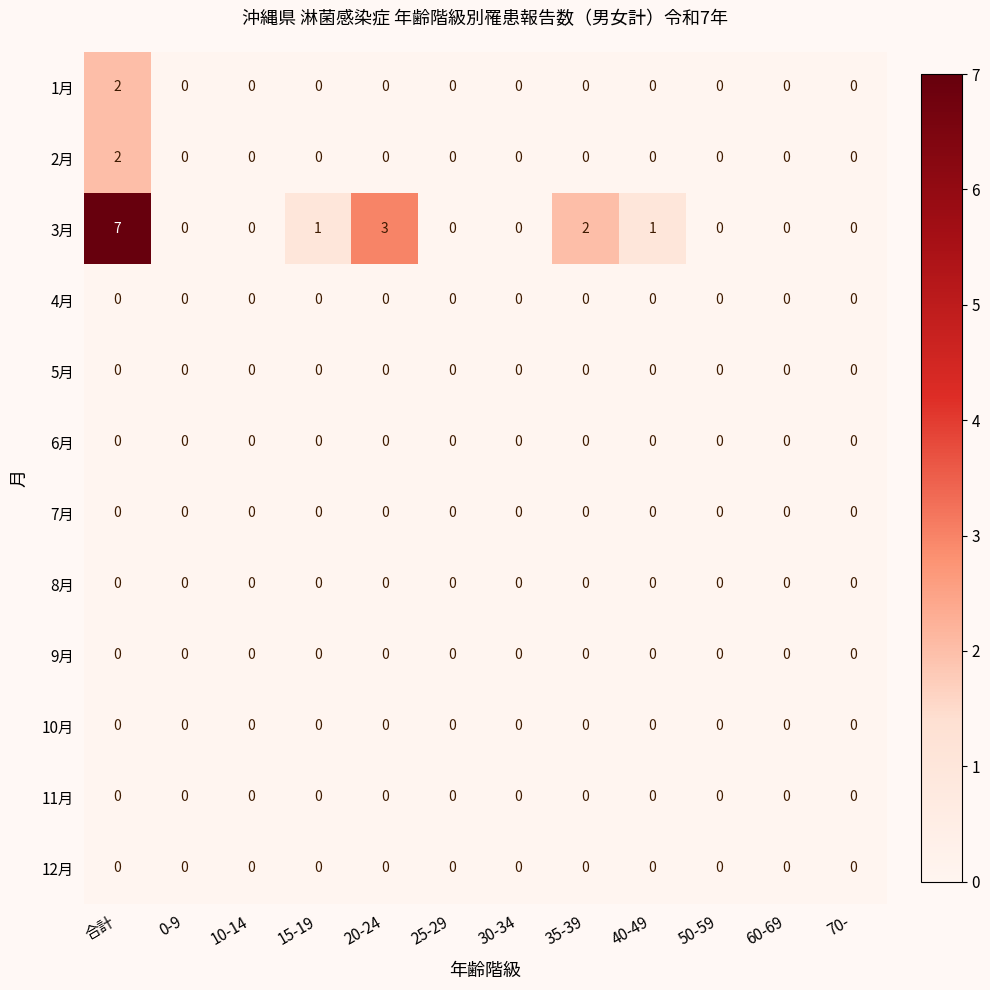

What is the greatest value displayed?

7